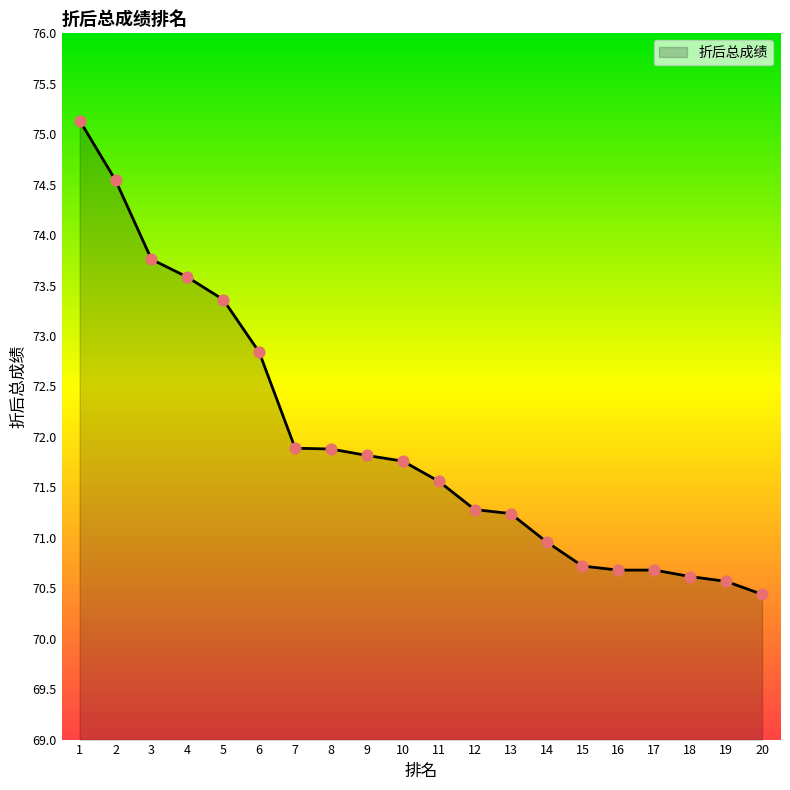

What is the change in value from 2 to 18?

-3.9